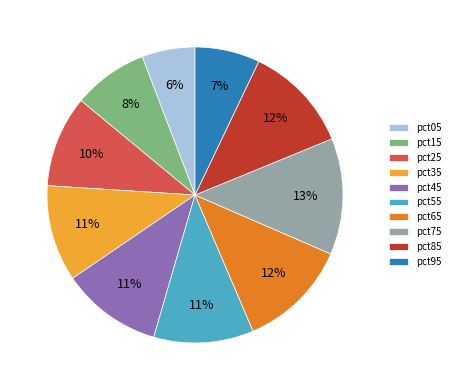

The pct75 slice represents 13% of the pie. True or false?

True